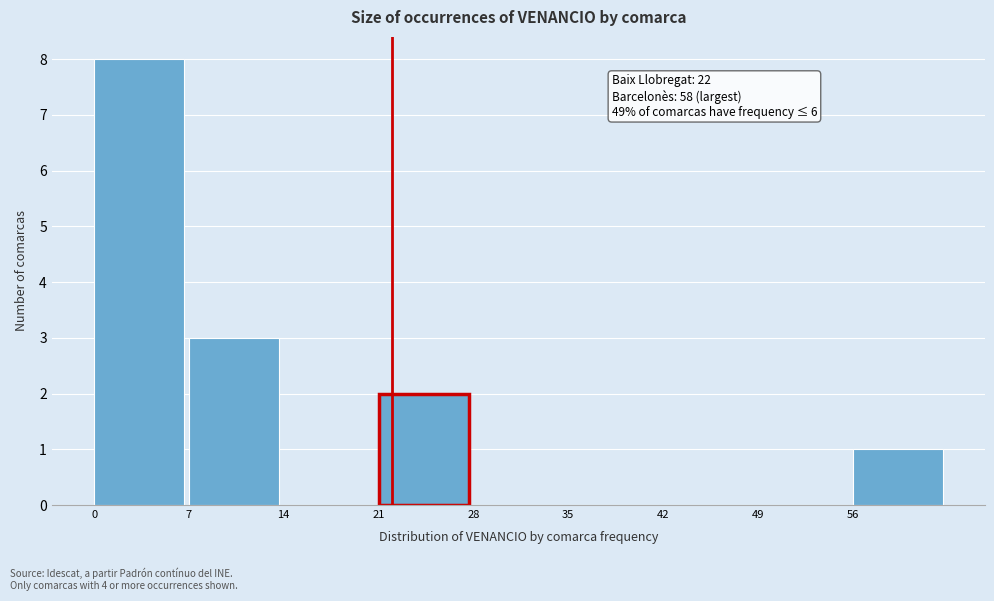

Over which range of the x-axis is the bar tallest?

0 to 7